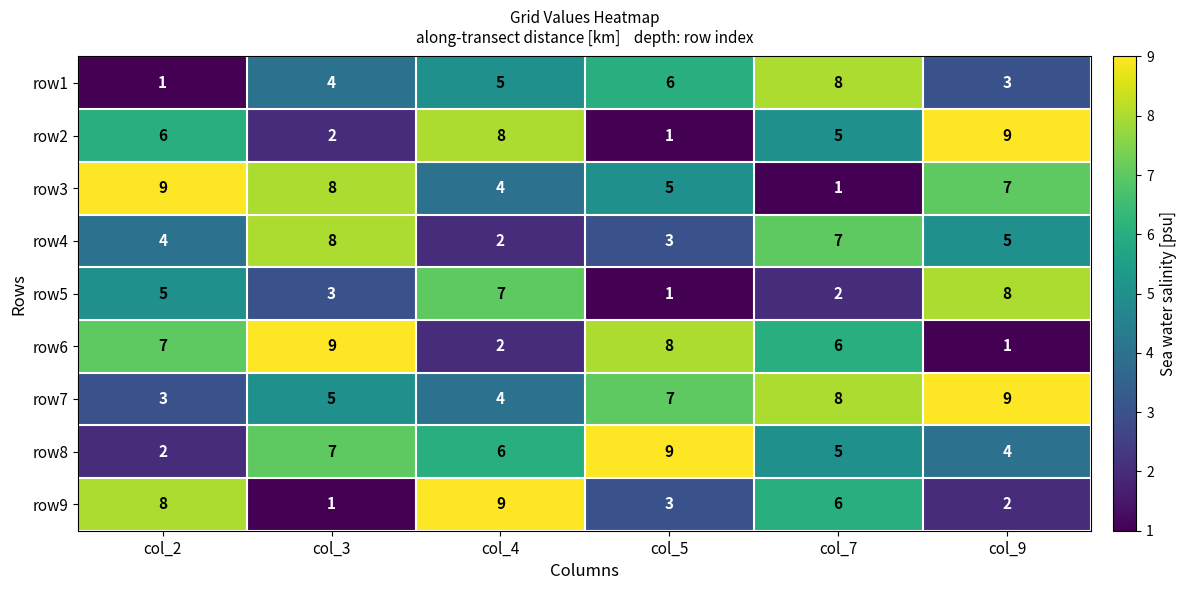

At how many categories does at least one series exceed 6?

6